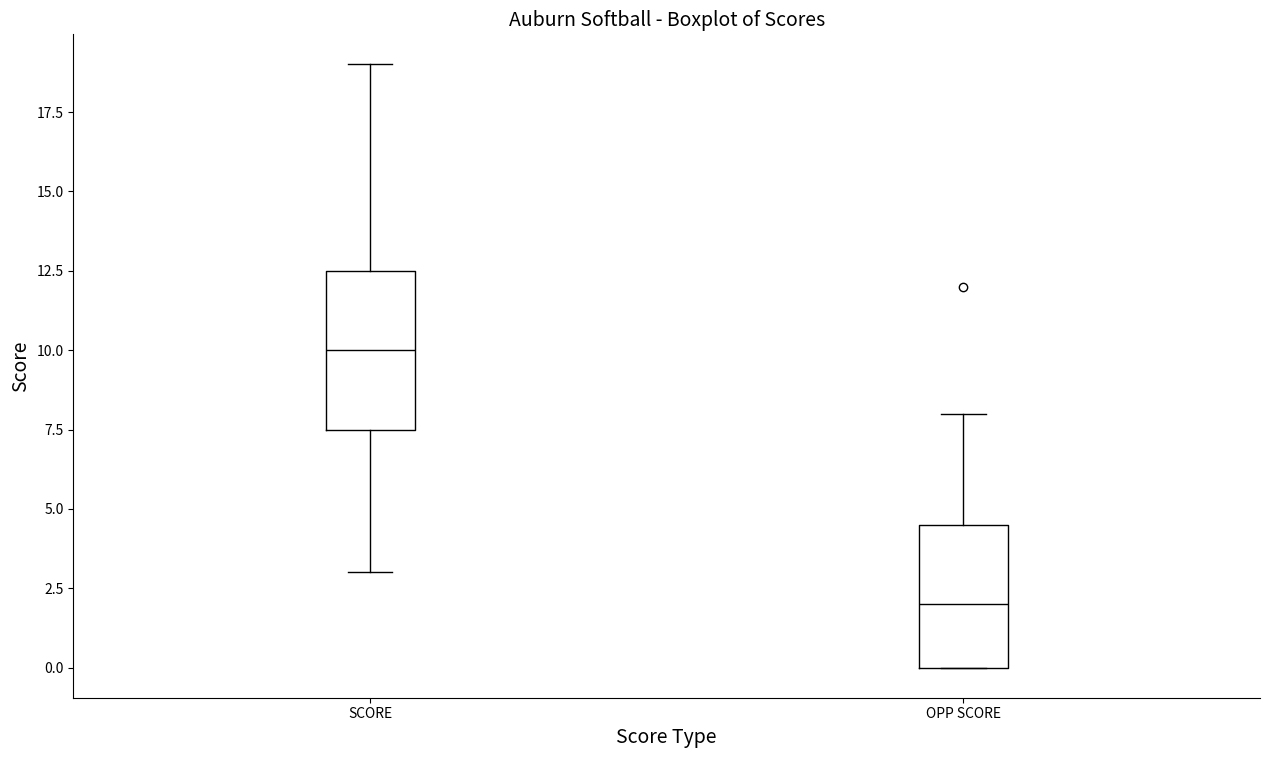

Reading left to right, transcribe this box plot: for each box, give where its median line is, the range the box spans, and where its two whiskers end, as read against the y-axis. The values are not printed on the chart, so give them approximately, as read against the axis.

SCORE: median 10.0, box 7.5 to 12.5, whiskers 3.0 to 19.0
OPP SCORE: median 2.0, box 0.0 to 4.5, whiskers 0.0 to 8.0